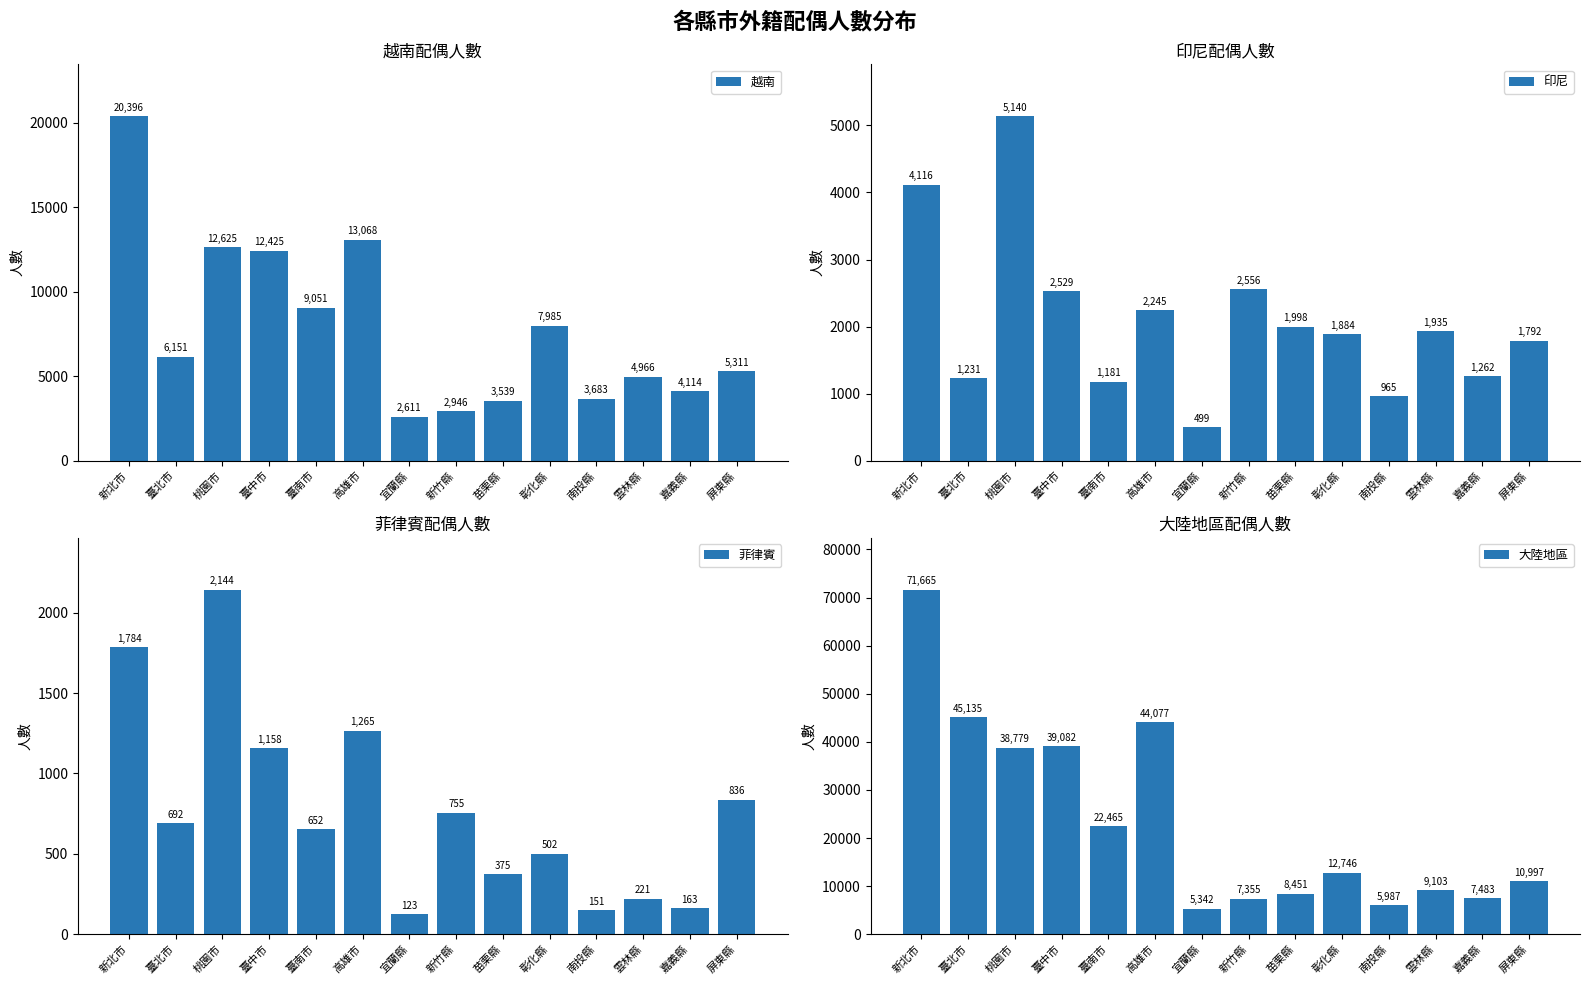

Which series changed the most between 新北市 and 高雄市?

大陸地區